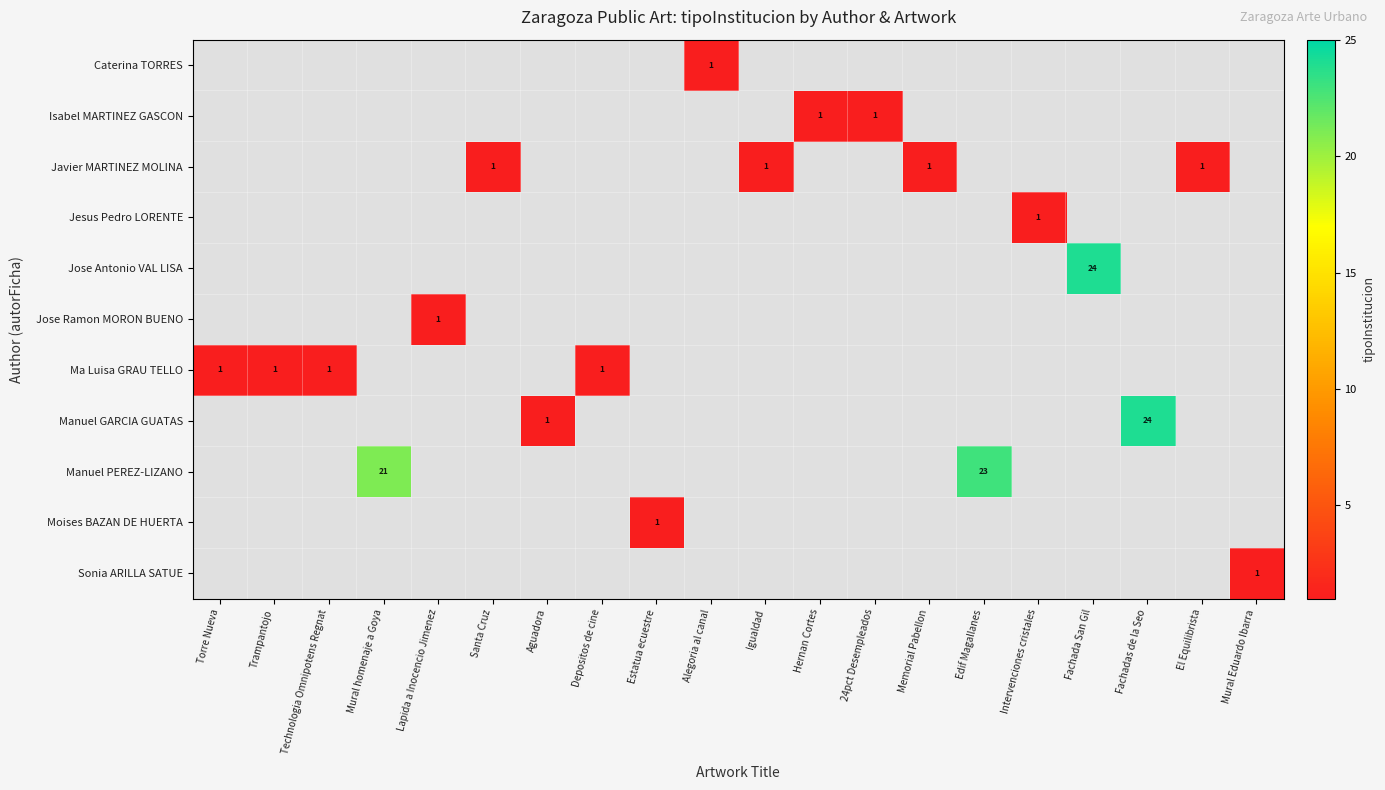

Is it true that Ma Luisa GRAU TELLO equals 1 at Technologia Omnipotens Regnat?

True